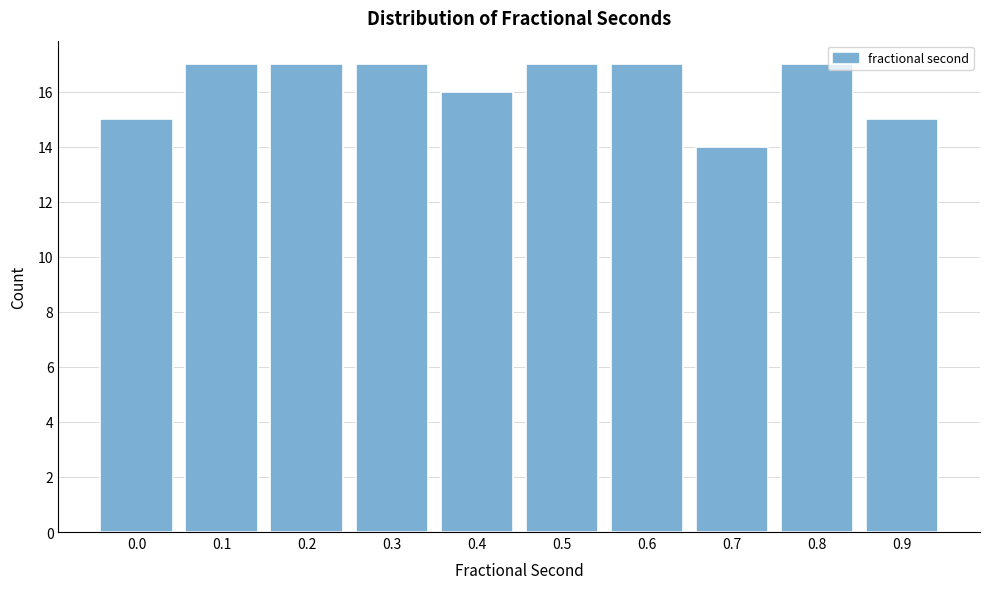

Reading left to right, what are all the values shown in this chart?

0.0=15	0.1=17	0.2=17	0.3=17	0.4=16	0.5=17	0.6=17	0.7=14	0.8=17	0.9=15